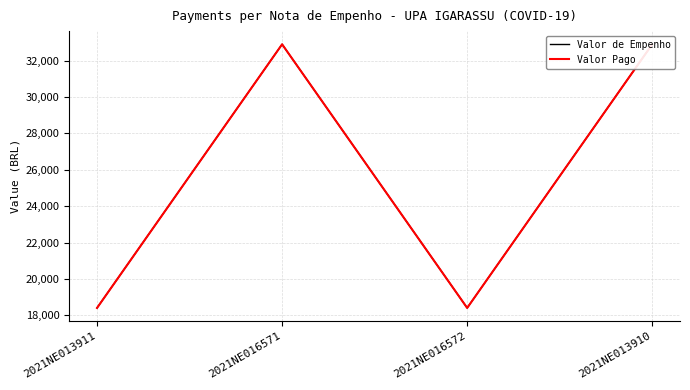

At which label is Valor de Empenho closest to 25653?

2021NE013911